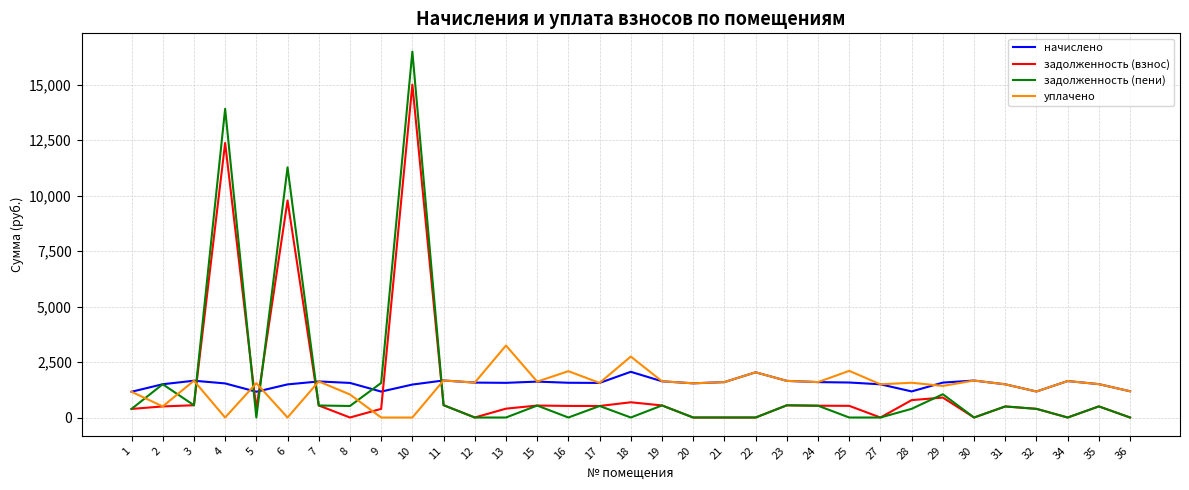

Which series ends up on top after the final intersection of задолженность (взнос) and уплачено?

уплачено